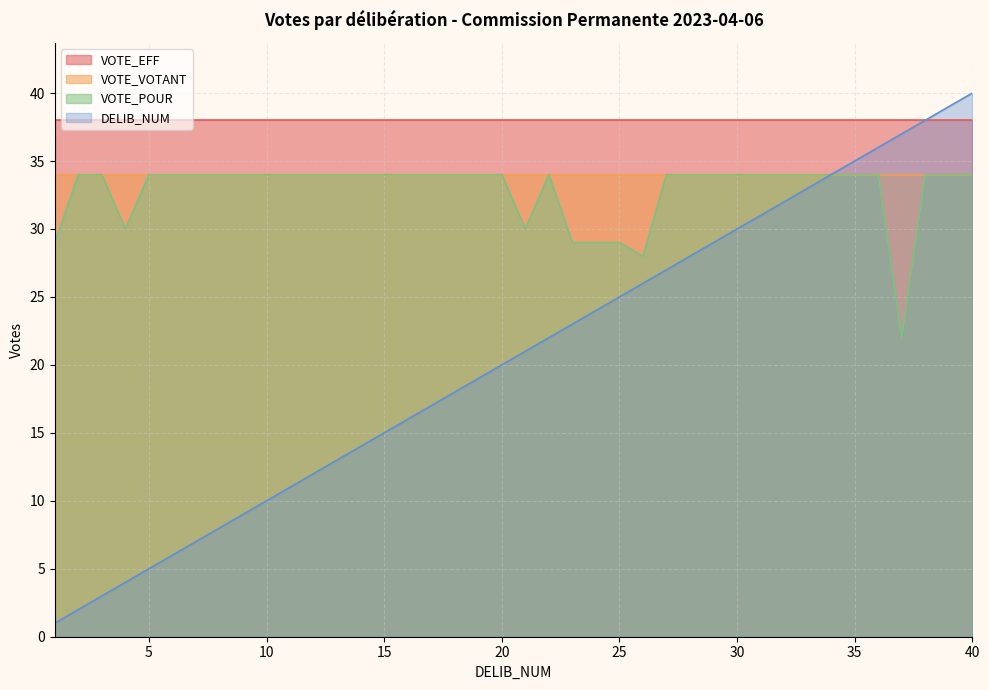

Which series has the widest spread of values?

DELIB_NUM